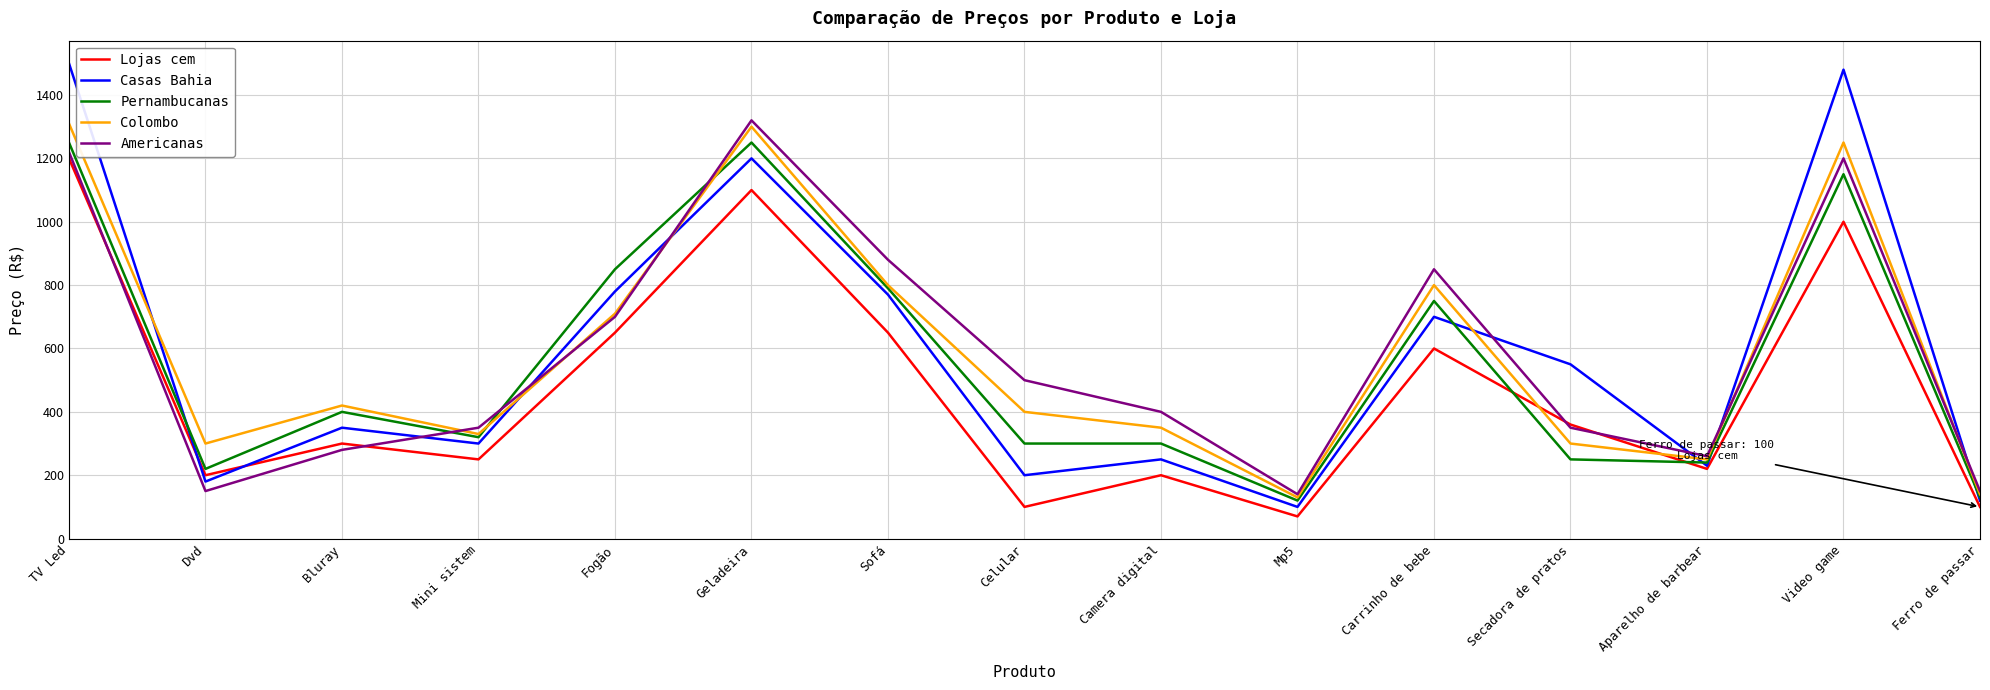

Between Video game and Ferro de passar, which series saw the biggest shift?

Casas Bahia